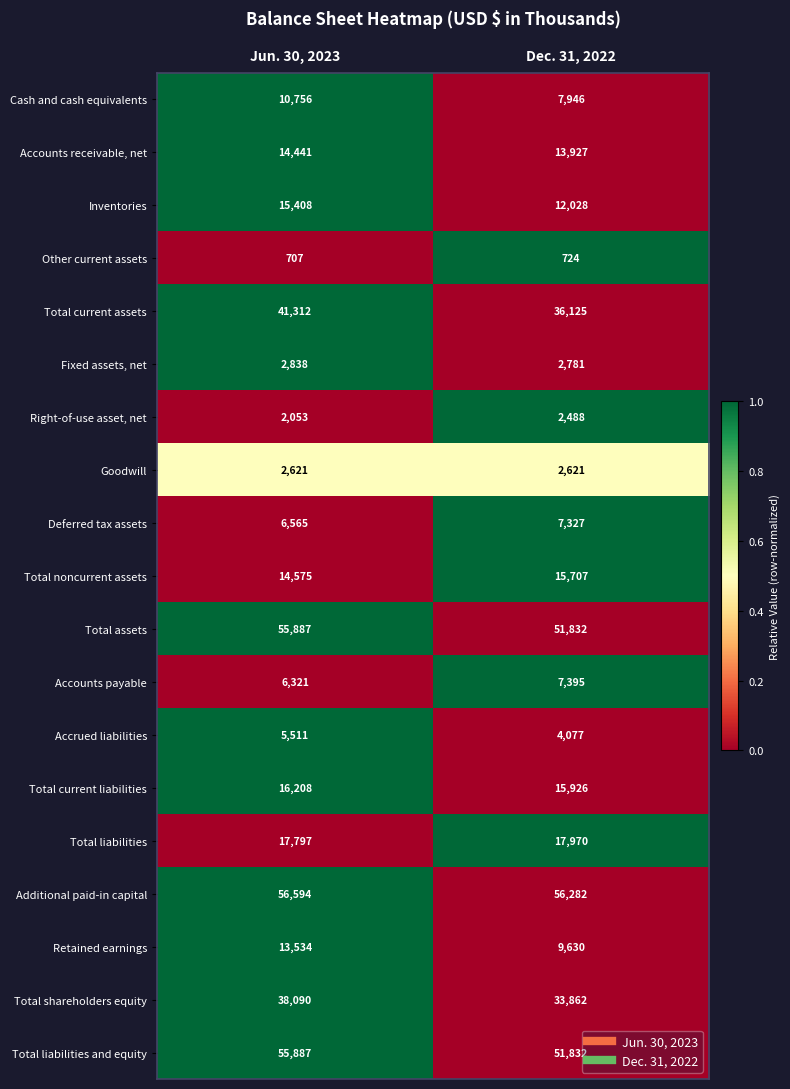

What is the sum of the Fixed assets, net values at Jun. 30, 2023 and Dec. 31, 2022?

5619